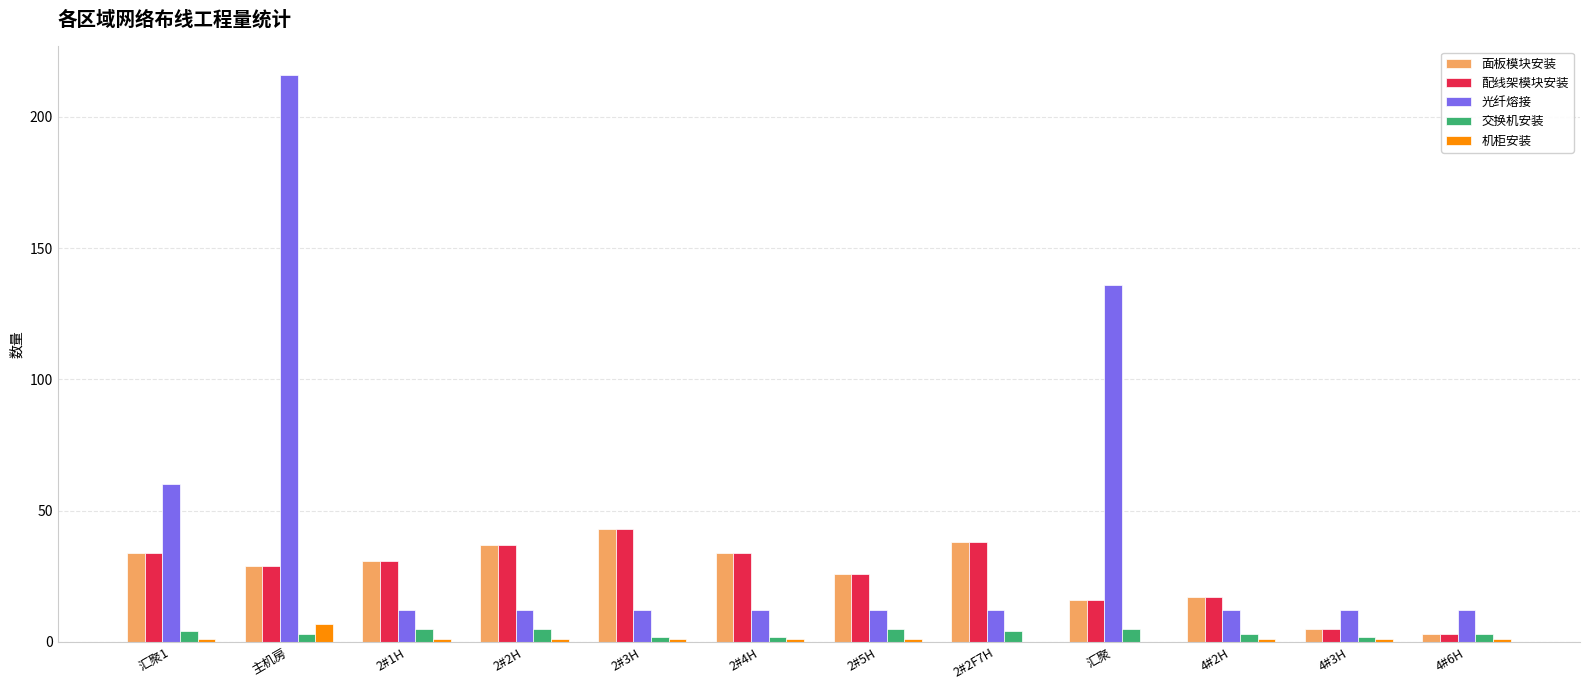

What is the sum of all 机柜安装 values?

16